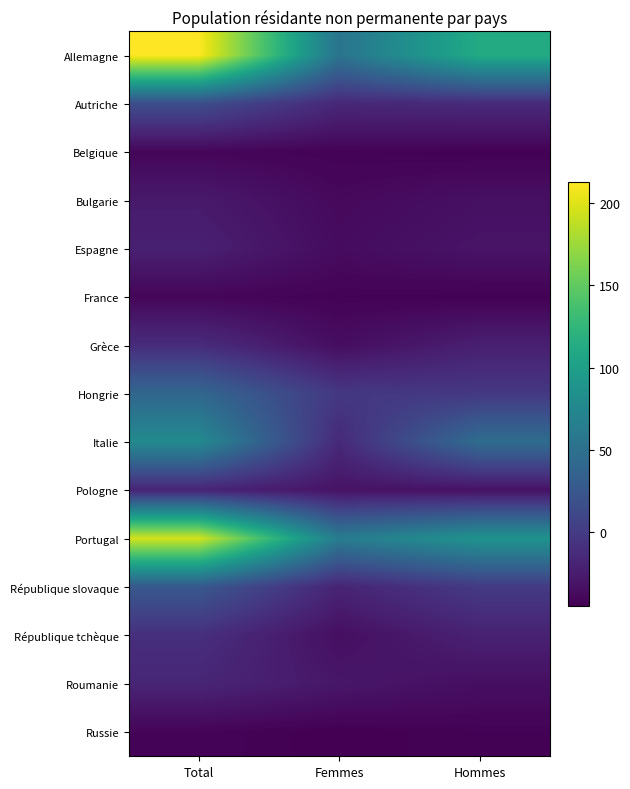

Which has a higher value, Total or Femmes?

Total